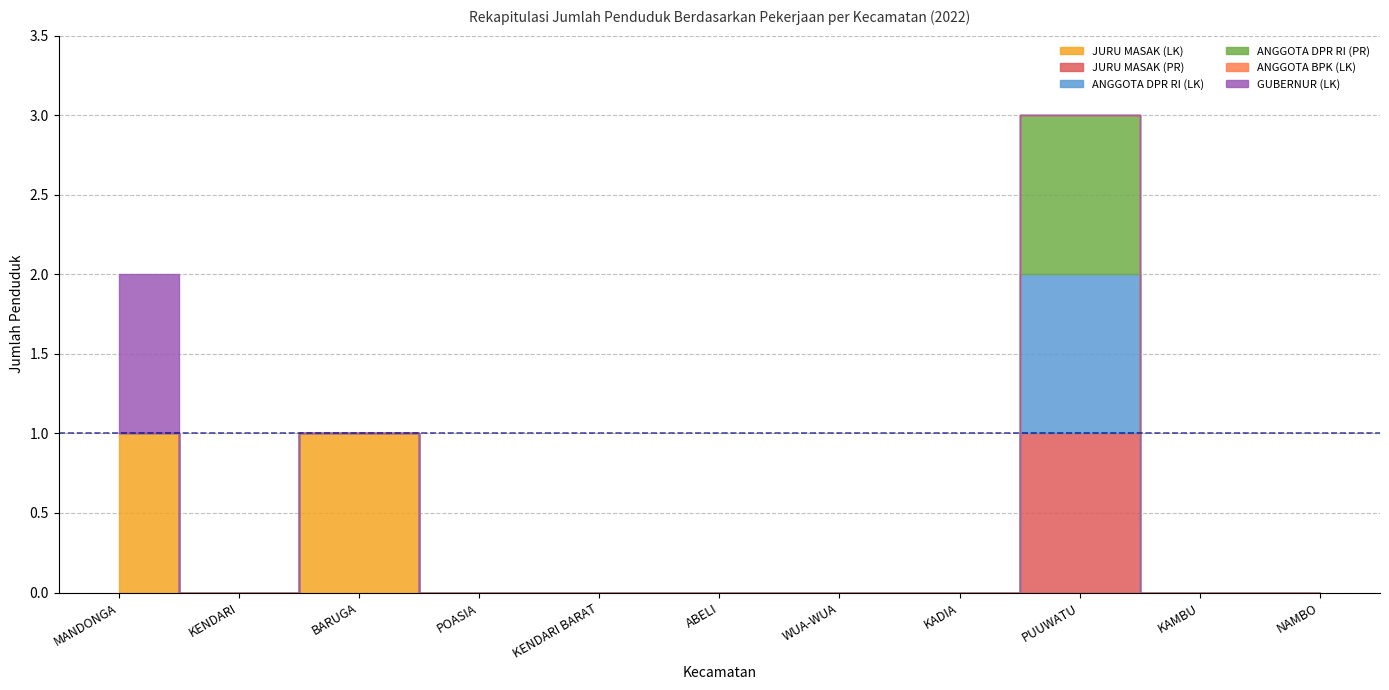

At ABELI, list the series in order from largest to smallest.

JURU MASAK (LK), JURU MASAK (PR), ANGGOTA DPR RI (LK), ANGGOTA DPR RI (PR), ANGGOTA BPK (LK), GUBERNUR (LK)